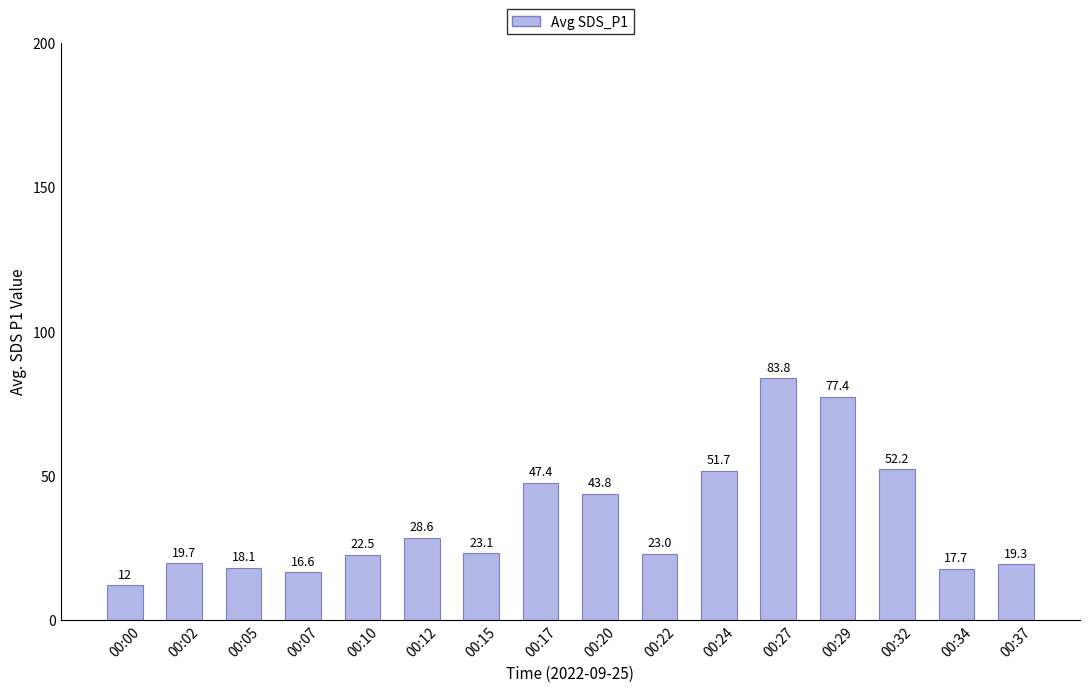

Which category has the highest value across all series?

00:27